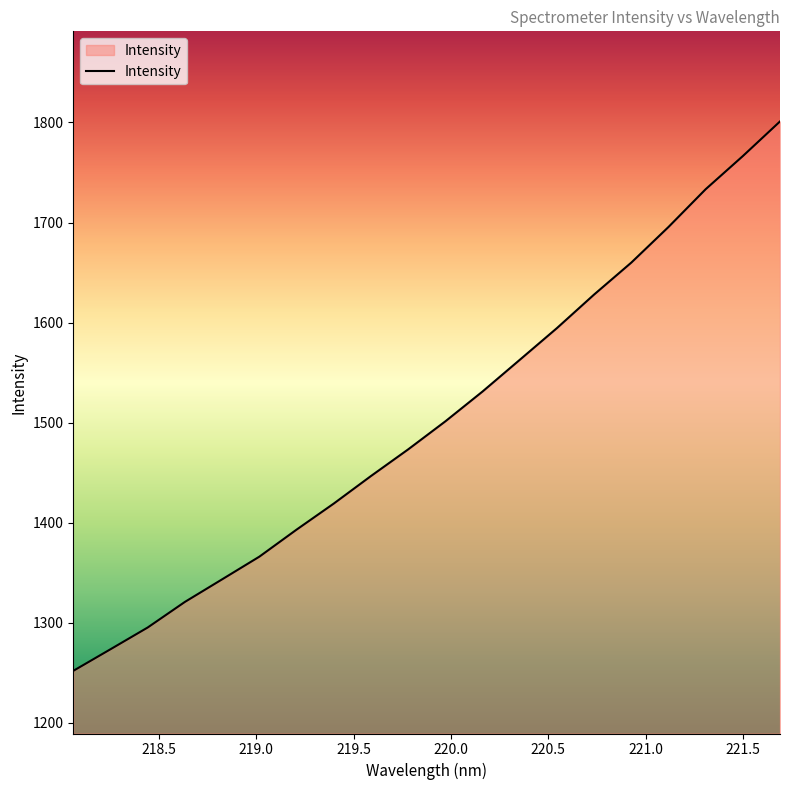

What is the minimum value shown in the chart?

1252.0